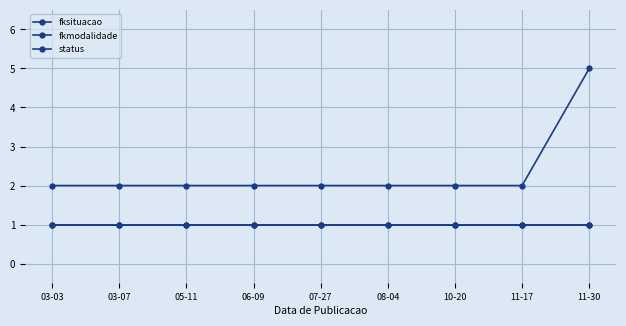

Which category has the highest value in the fkmodalidade series?

11-30